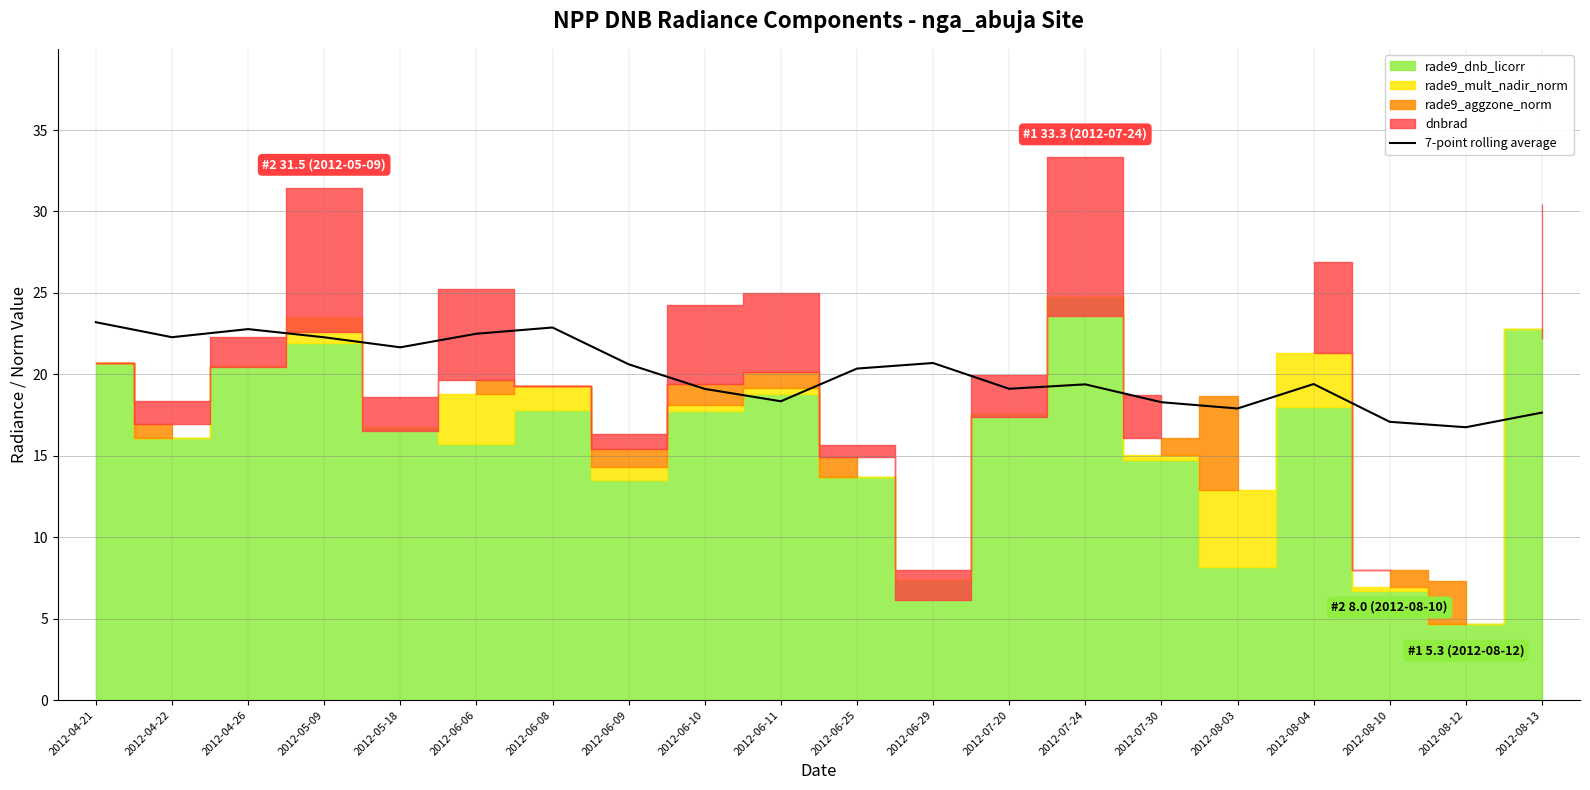

True or false: the data shows 17.9 at 2012-08-03.

True